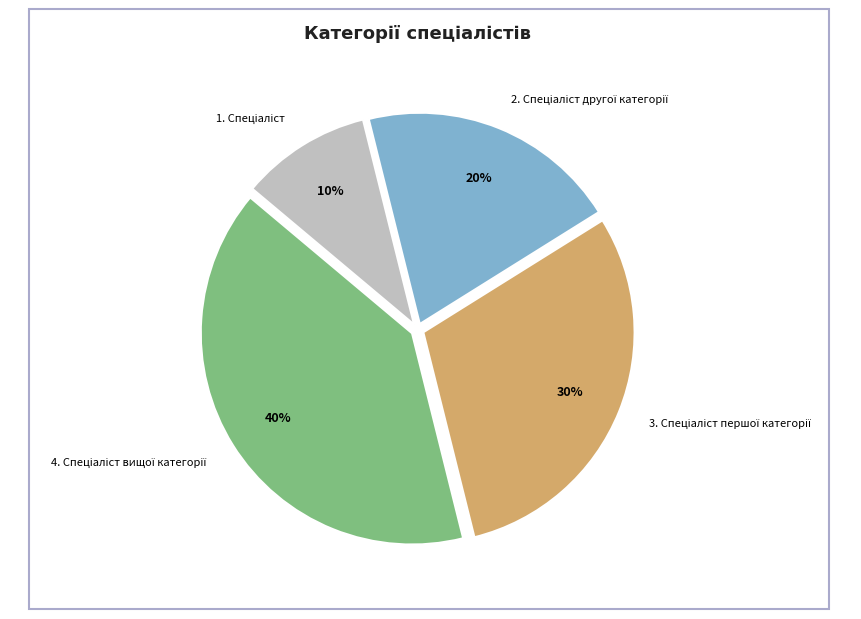

Is there a majority slice in this chart?

No